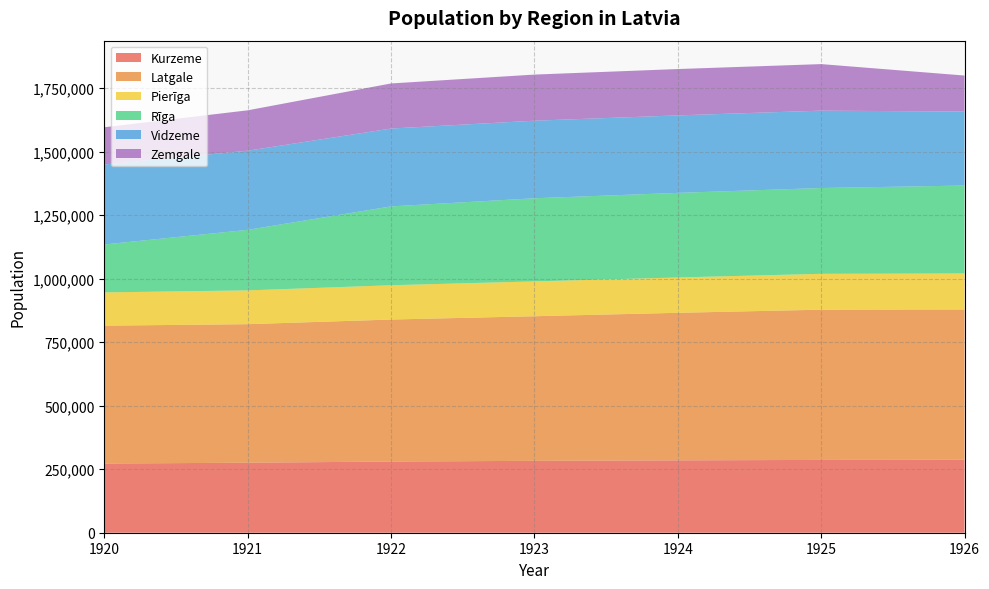

What is the total value across all series at 1926?

1799782